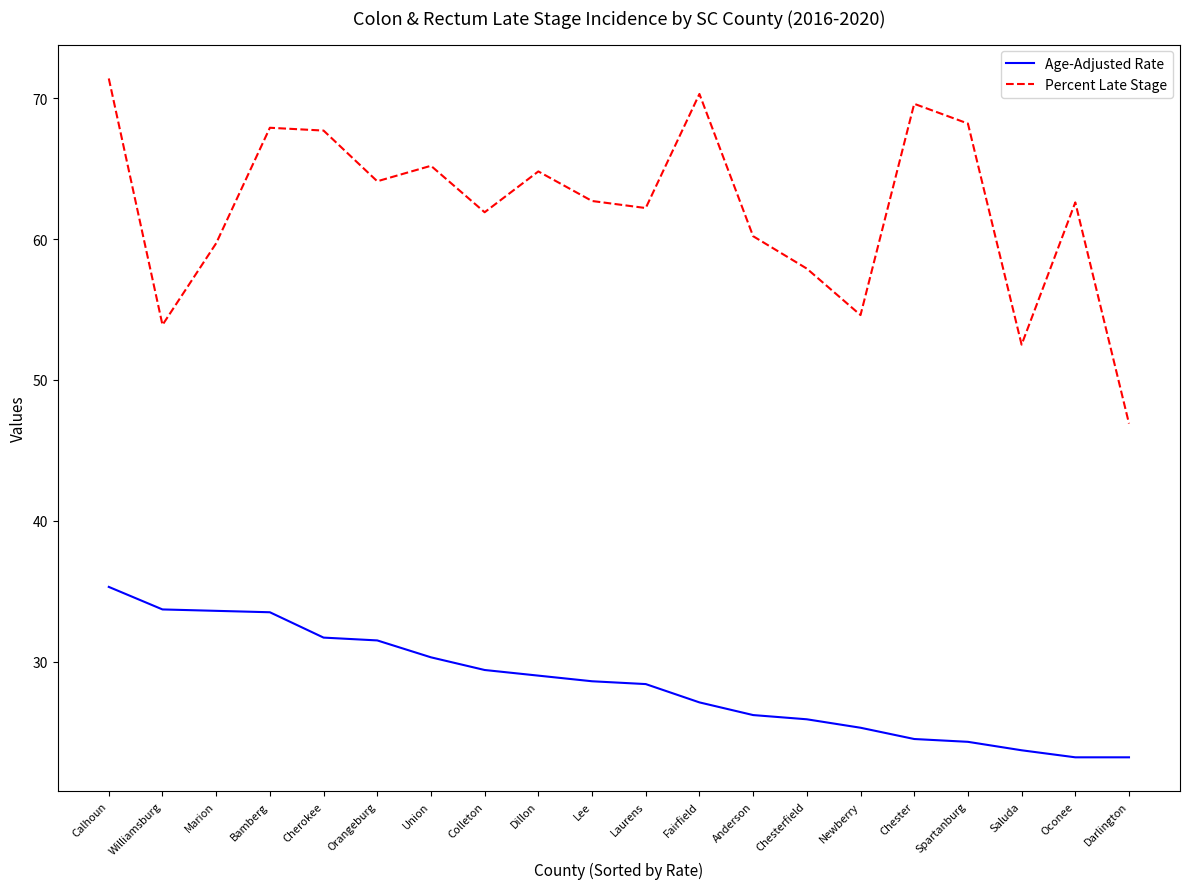

True or false: Percent Late Stage and Age-Adjusted Rate intersect in this chart.

False